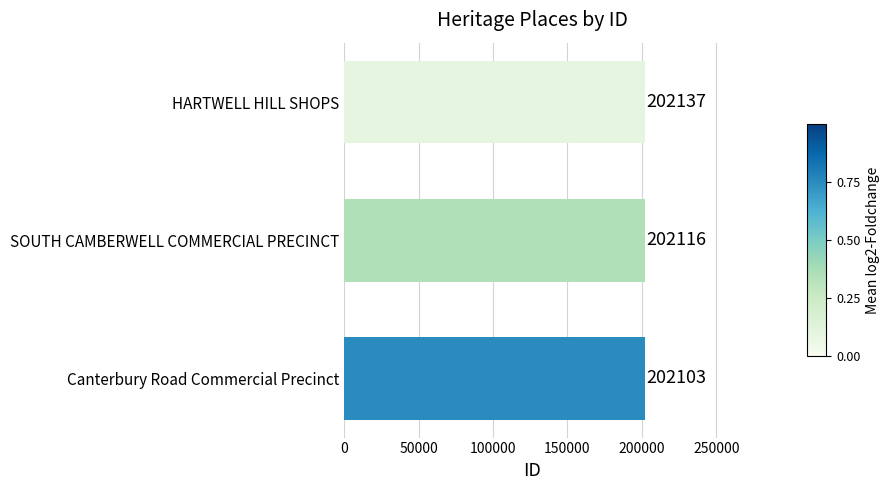

What is the sum of the values at SOUTH CAMBERWELL COMMERCIAL PRECINCT and Canterbury Road Commercial Precinct?

404219